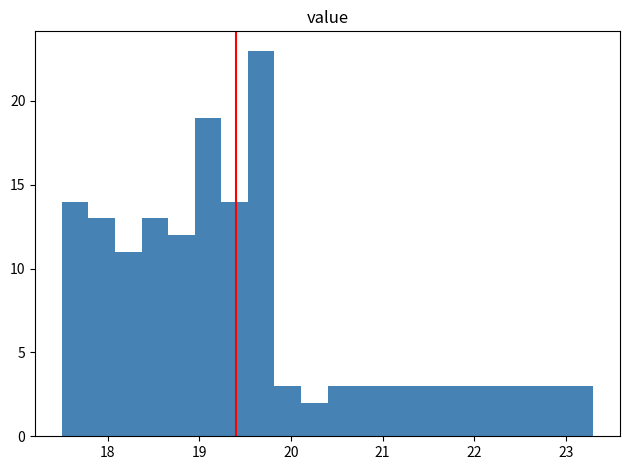

Read against the x-axis, roughly where is the centre of the tallest bar?

19.7